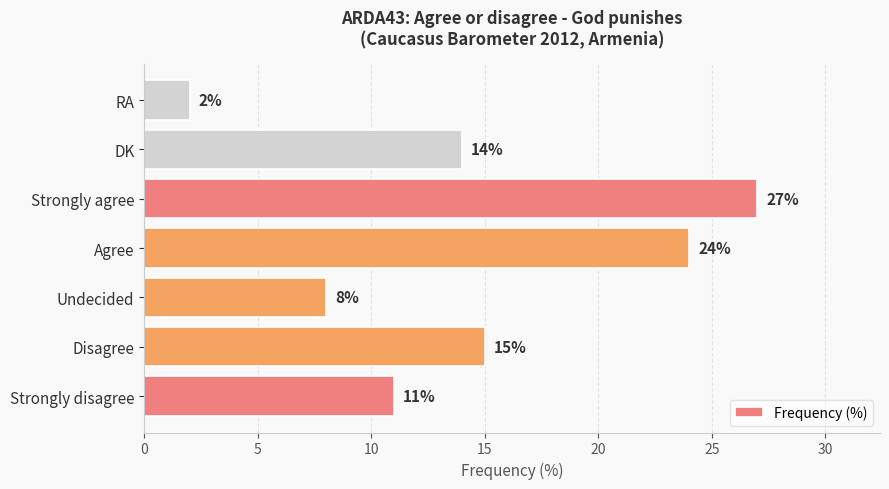

What is the change in value from Strongly disagree to Strongly agree?

+16